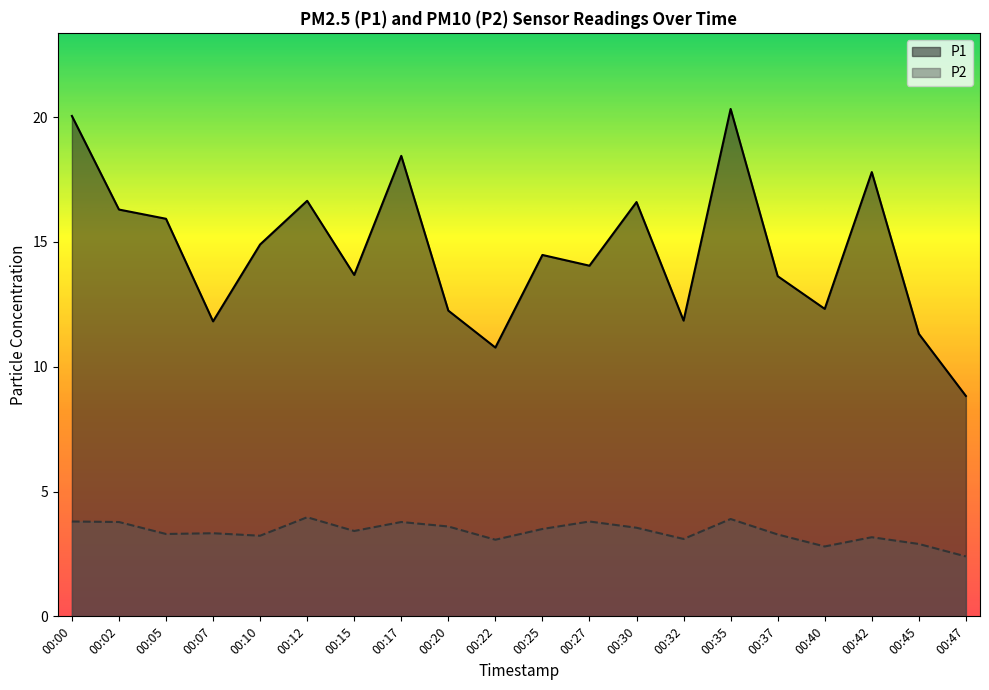

At which category is the sum across all series the highest?

00:35